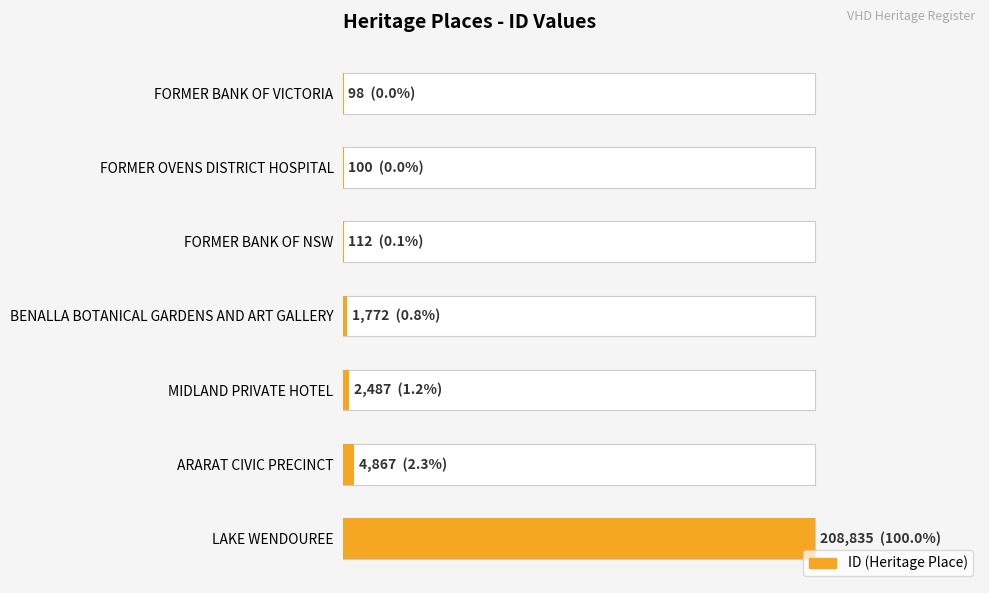

What is the value of the 5th bar from the left?

2487